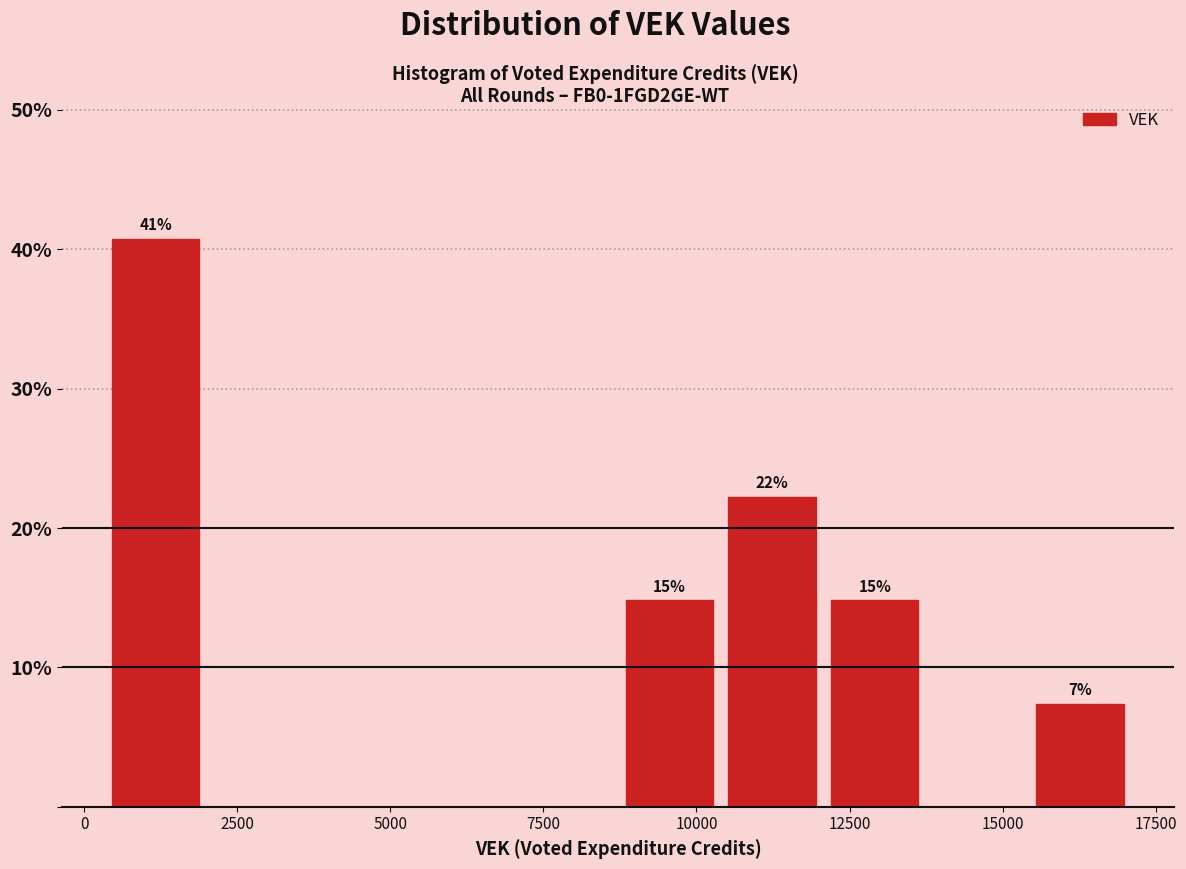

Read against the x-axis, roughly where is the centre of the tallest bar?

1000